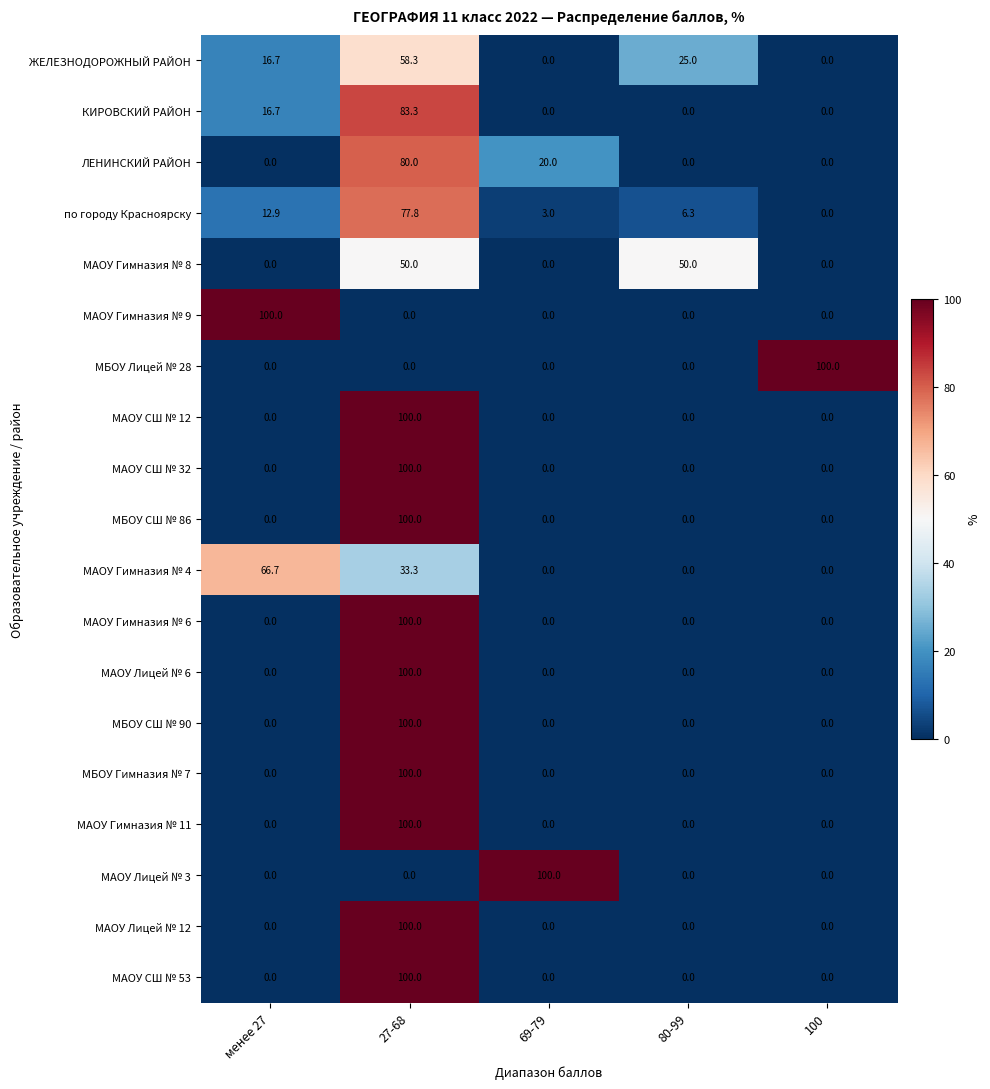

Which series changed the most between 80-99 and 100?

МБОУ Лицей № 28